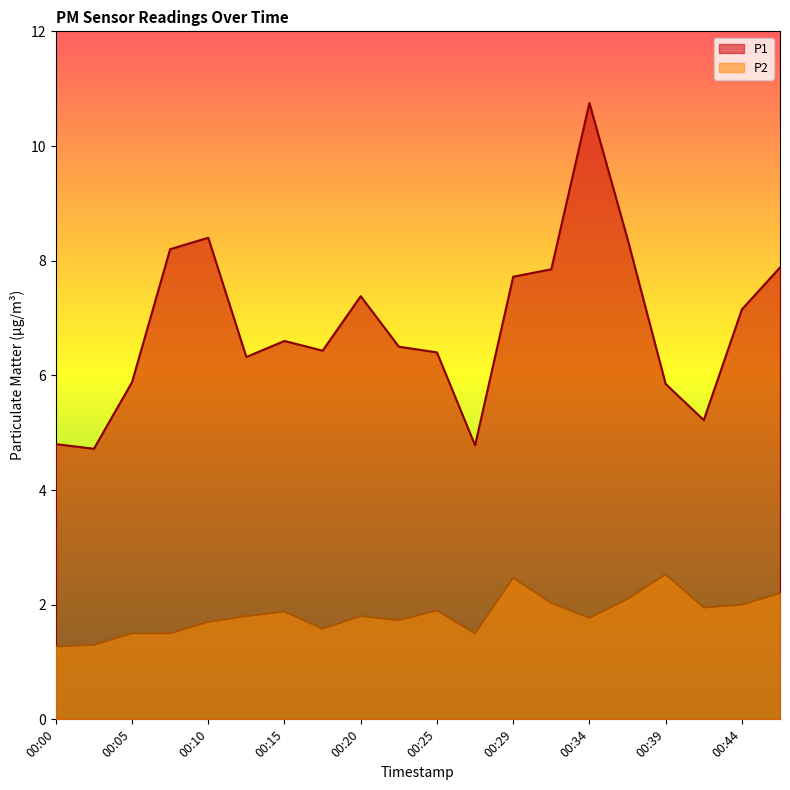

True or false: P1 and P2 intersect in this chart.

False